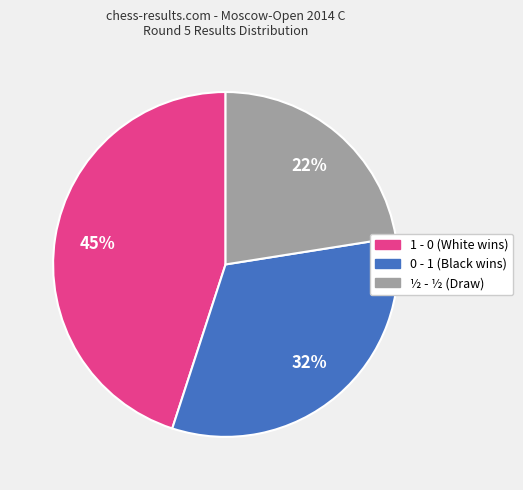

Rank the categories by value from highest to lowest.

1 - 0, 0 - 1, ½ - ½